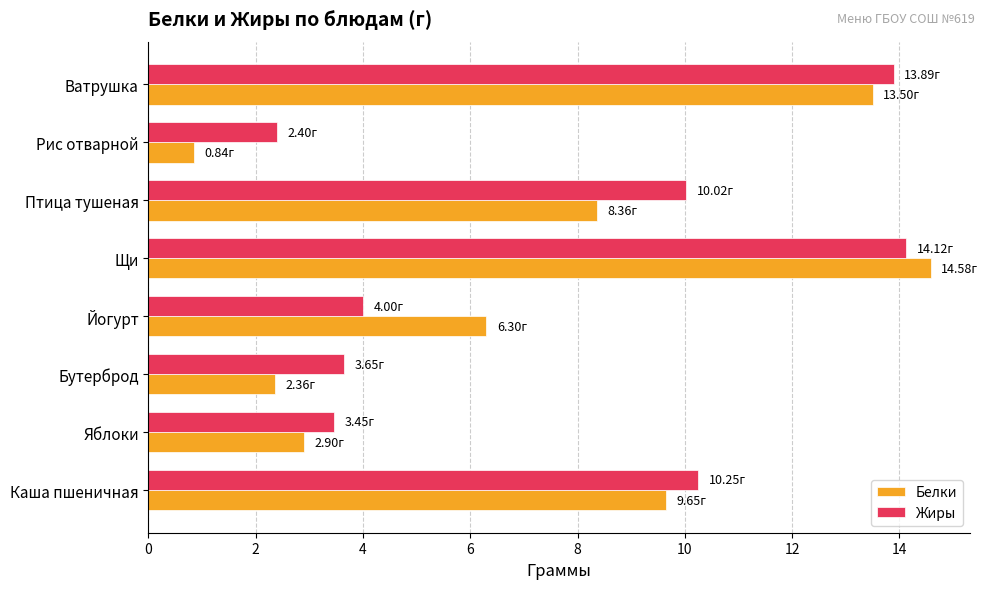

Is the value of Белки at Бутерброд greater than the value of Жиры at Бутерброд?

No